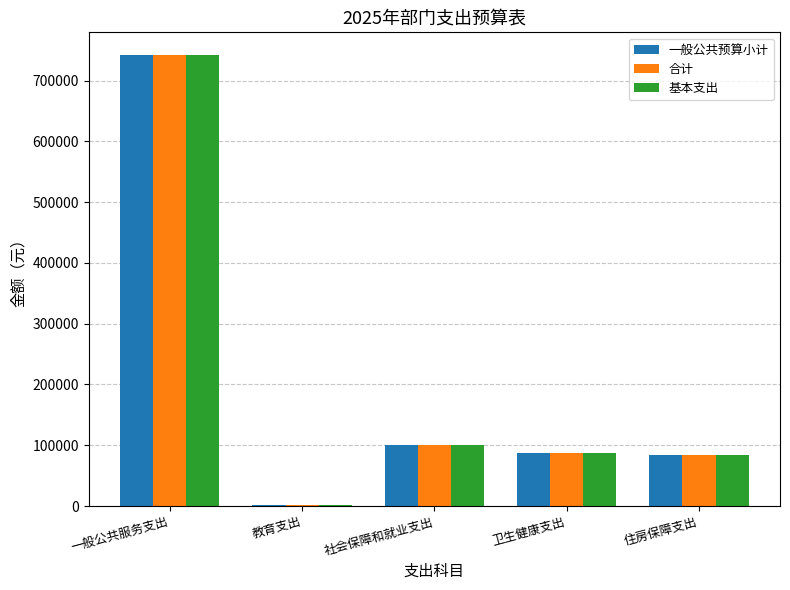

What is the greatest value displayed?

742246.9